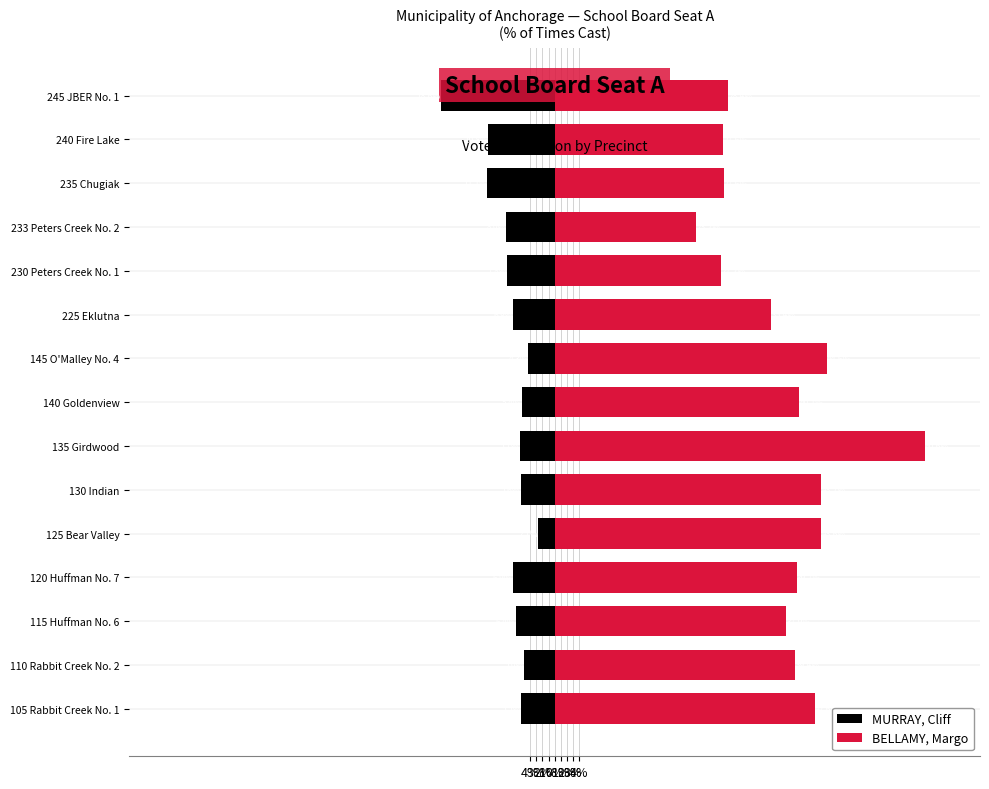

List the series in order of their peak value, highest first.

BELLAMY, Margo, MURRAY, Cliff